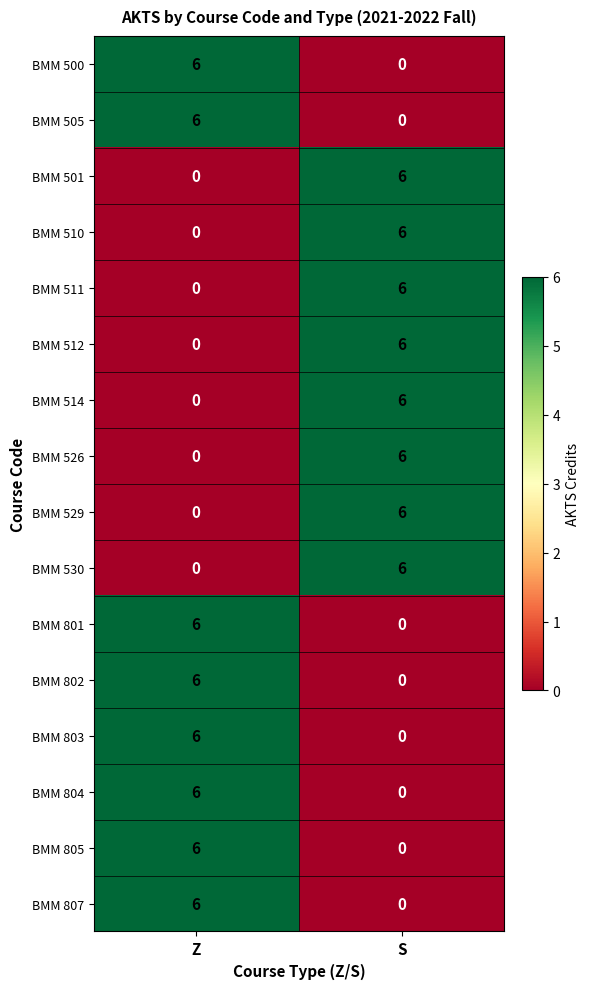

Rank the categories by BMM 805 value from highest to lowest.

Z, S